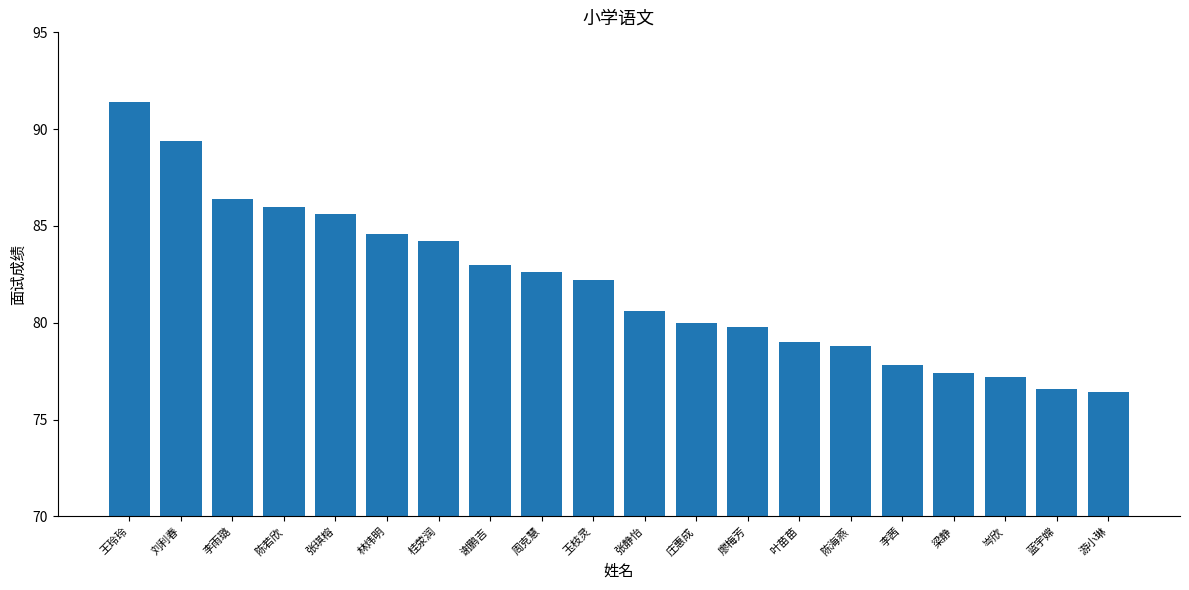

Reading right to left, list all the values displayed in this chart.

76.4	76.6	77.2	77.4	77.8	78.8	79.0	79.8	80.0	80.6	82.2	82.6	83.0	84.2	84.6	85.6	86.0	86.4	89.4	91.4